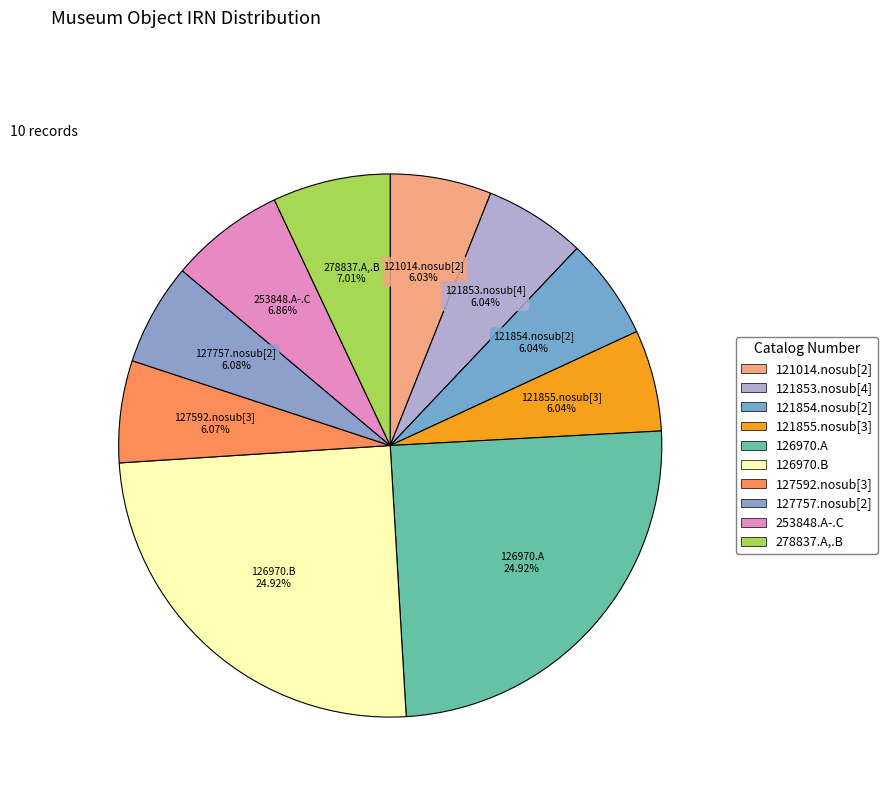

What percentage is the 127757.nosub[2] slice, to the nearest percent?

6%